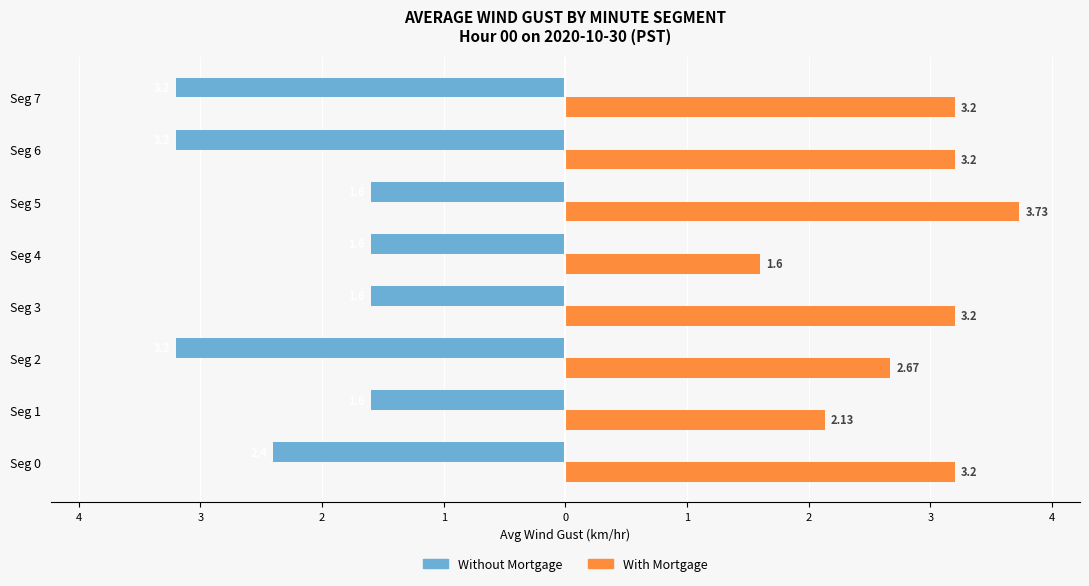

What are all the series names shown in the legend?

Without Mortgage, With Mortgage